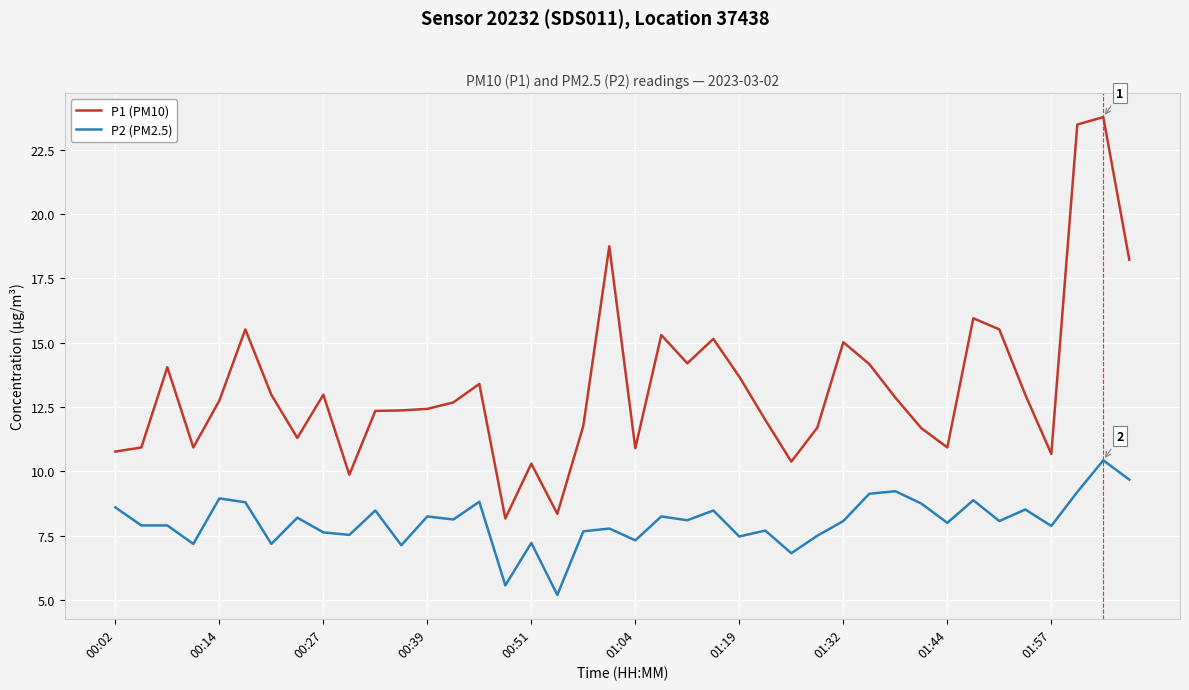

What is the difference between the maximum and minimum values in the P2 (PM2.5) series?

5.2